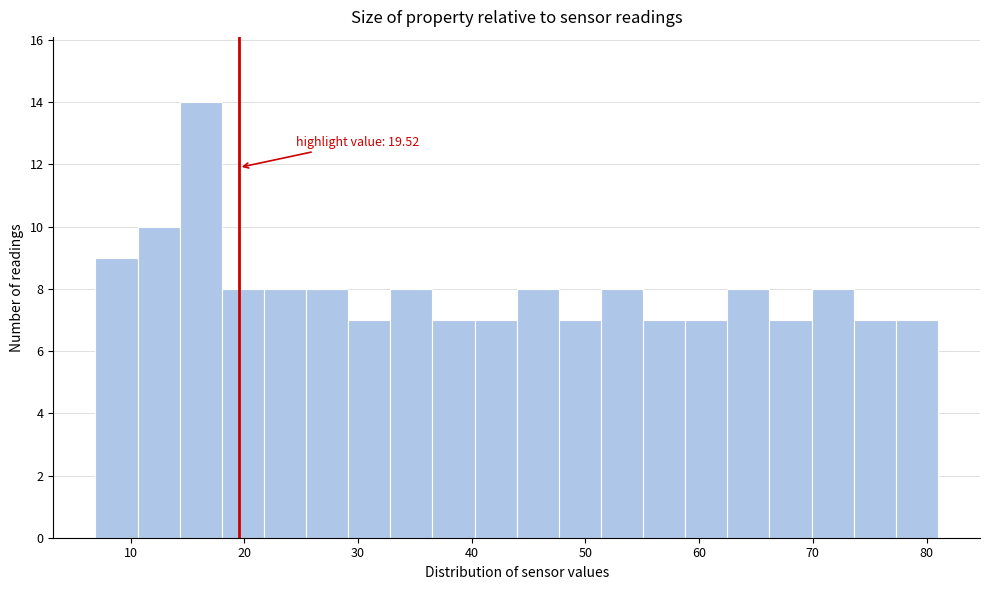

Around what value on the x-axis is the tallest bar? Give the approximate position of its centre, as read against the axis.

16